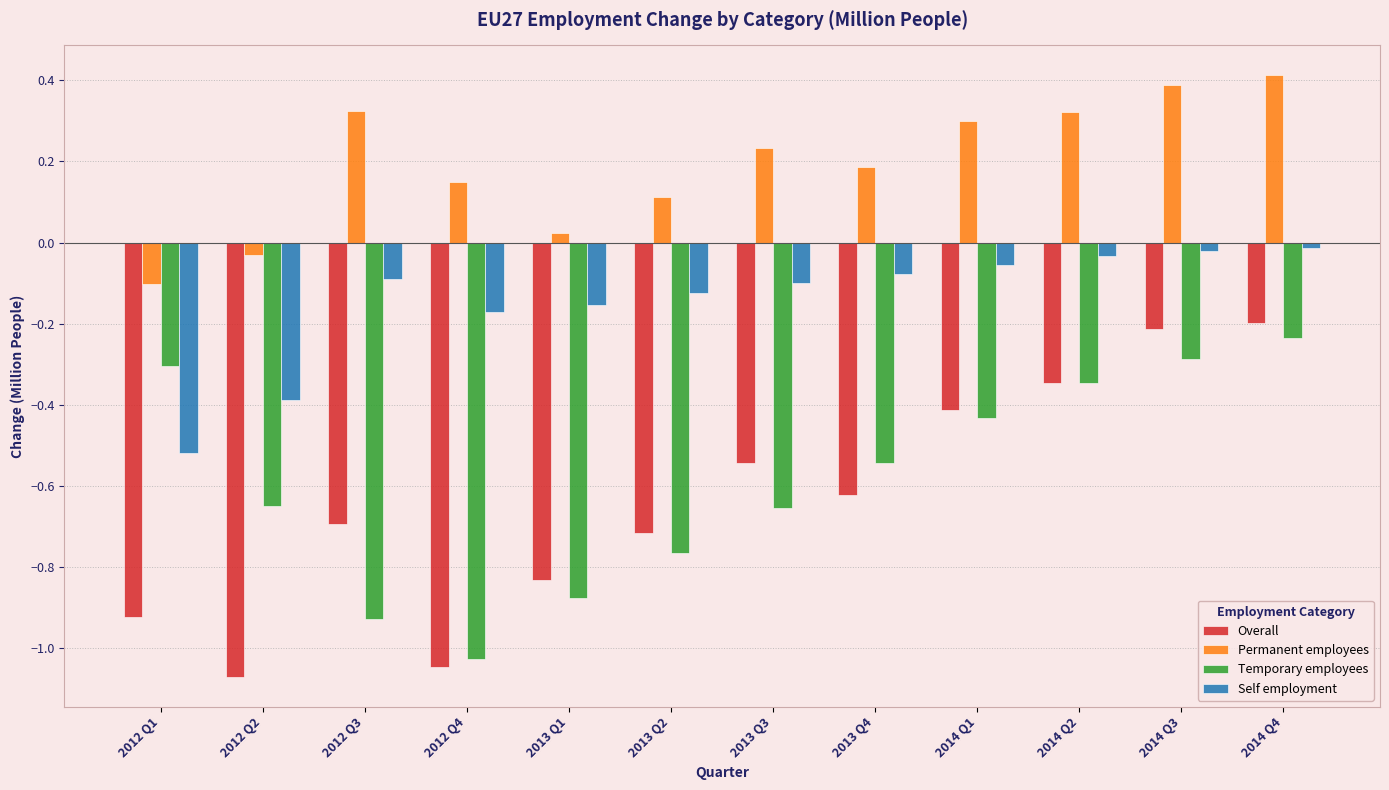

What is the difference between the maximum and second lowest values in the Self employment series?

0.4